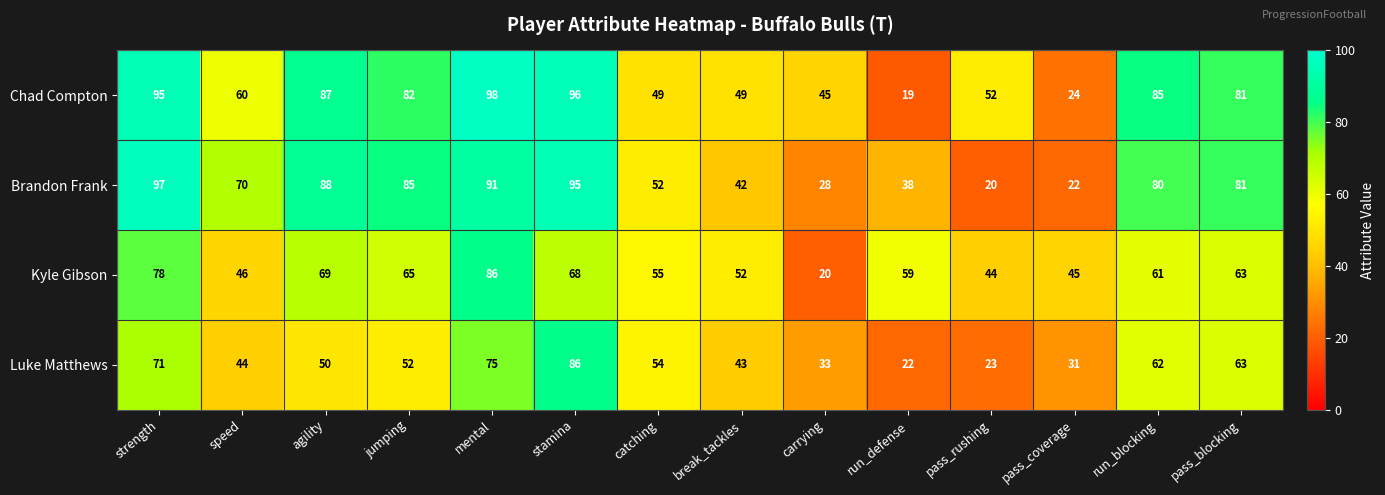

What is the difference between the maximum and second lowest values in the Chad Compton series?

74